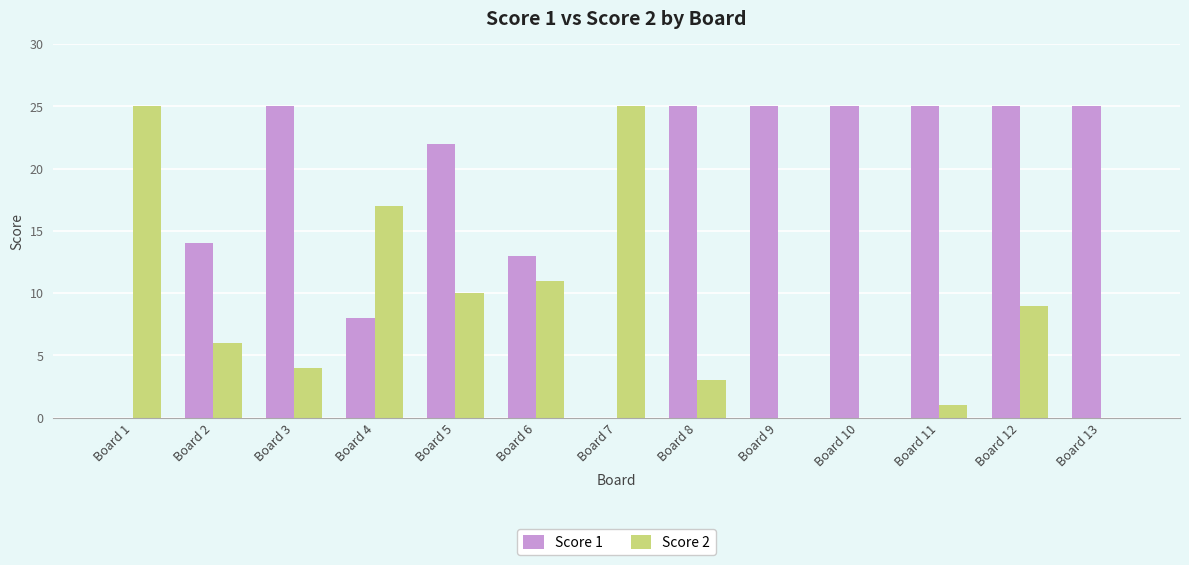

What is the difference between the Score 1 values at Board 6 and Board 11?

12